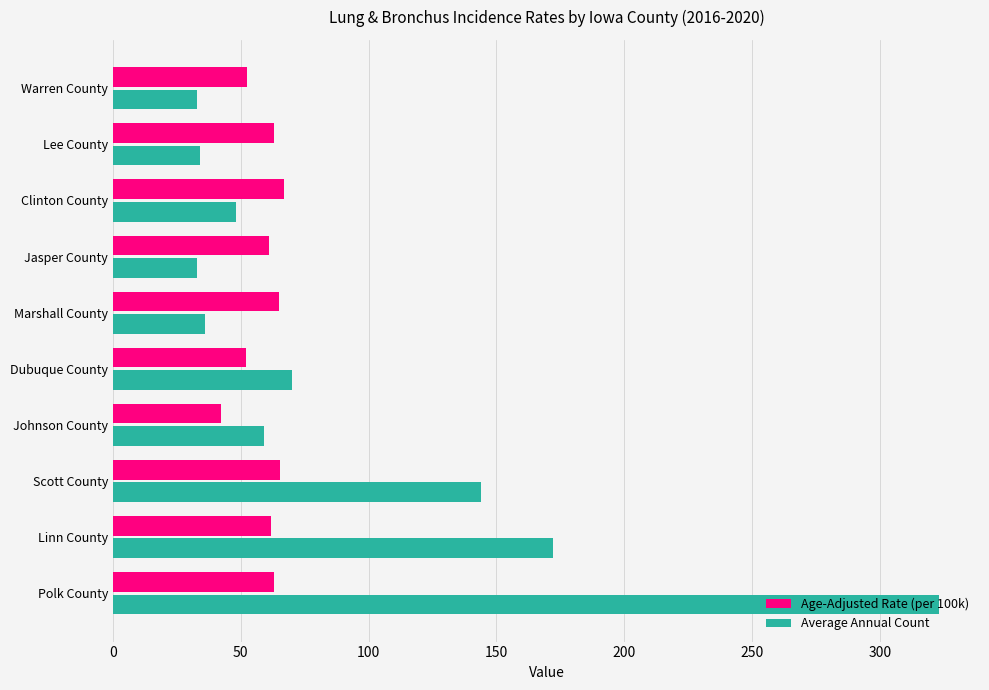

Which series has the largest total across all categories?

Average Annual Count